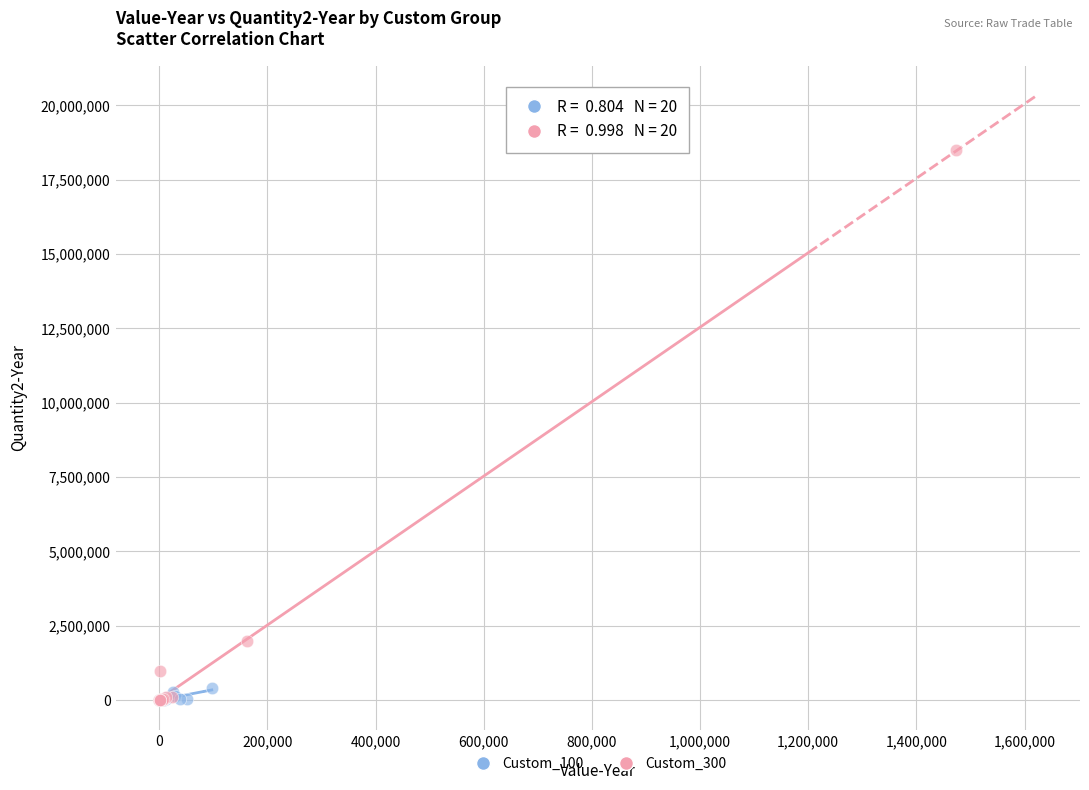

Which series has the widest spread of Y values?

Custom_300